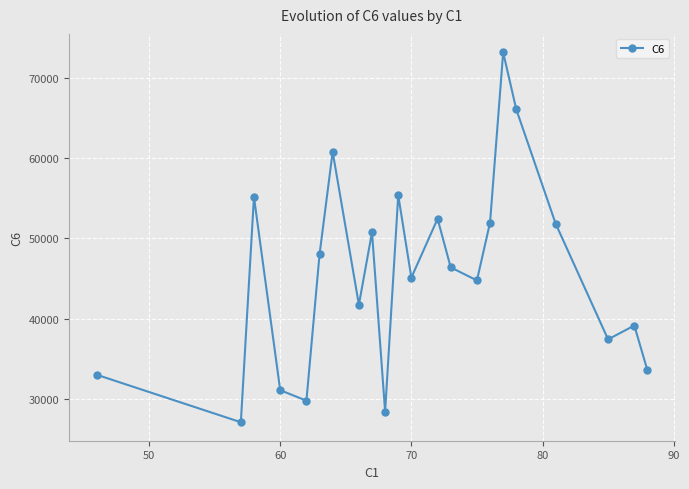

How many points are lower than both their immediate neighbors (excluding endpoints)?

7